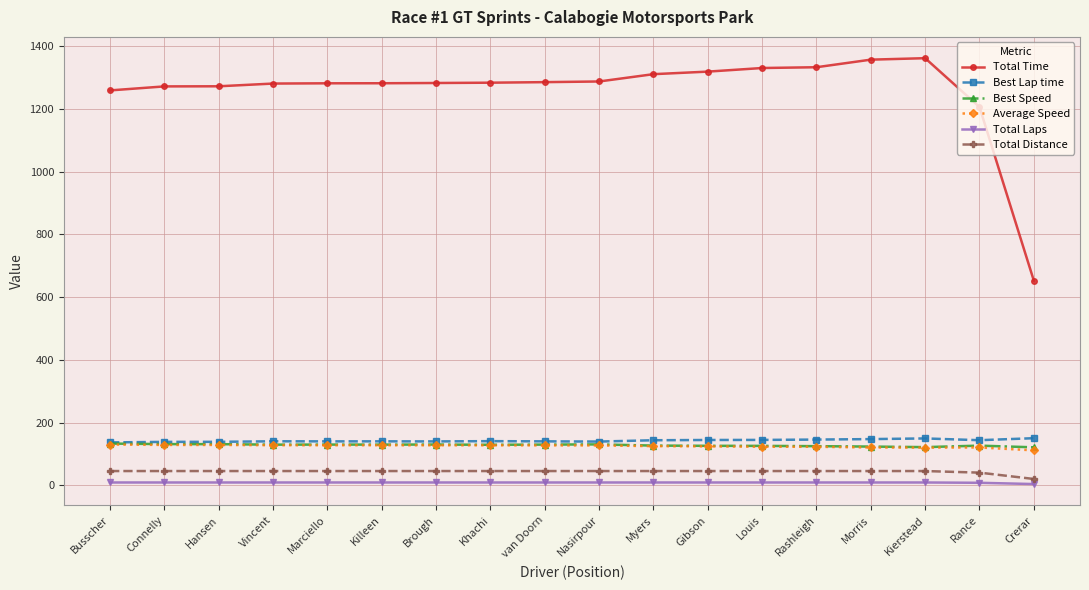

What is the maximum value shown in the chart?

1361.3